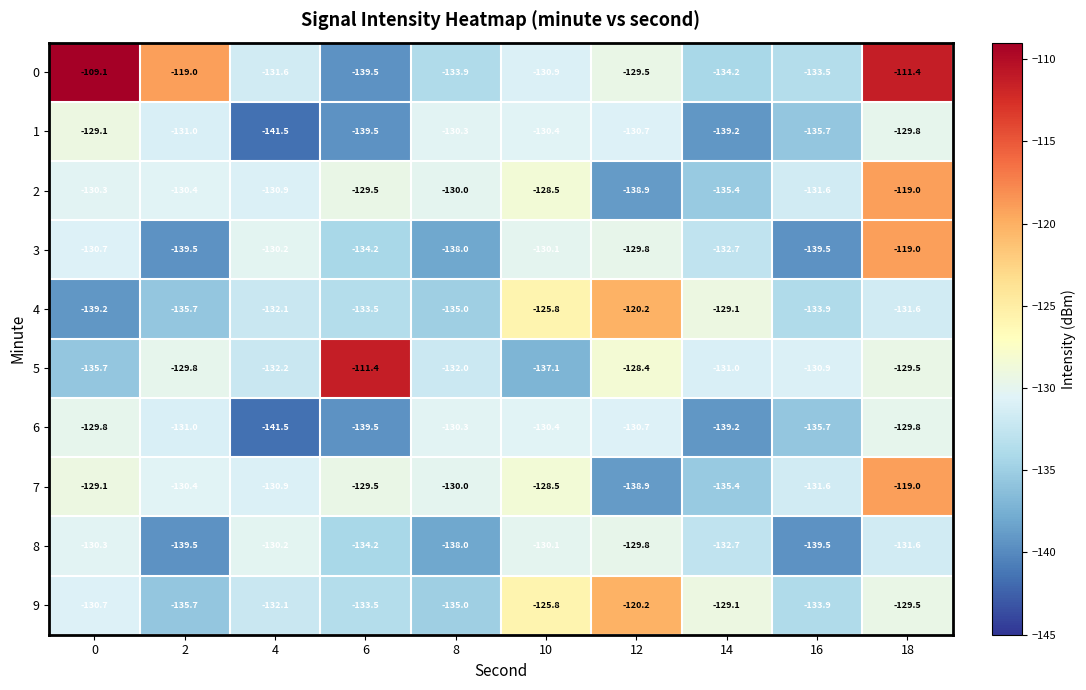

What is the difference between the second highest and second lowest values in the 3 series?

9.7